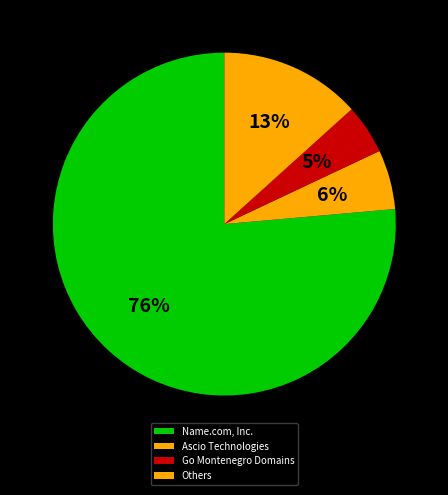

Count the number of slices in the pie.

4